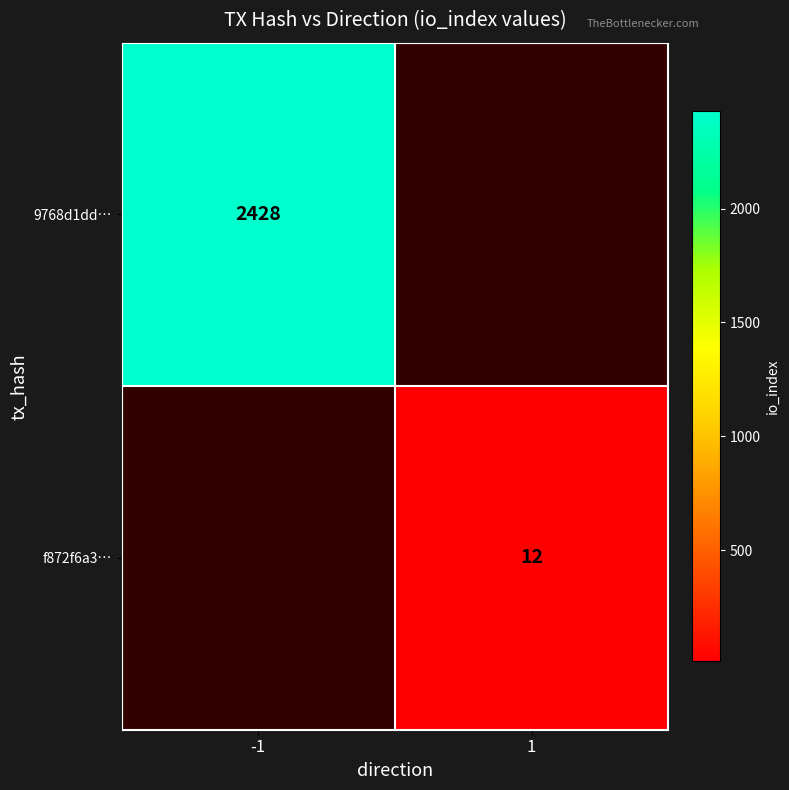

Is it true that f872f6a3… equals 3 at 1?

False